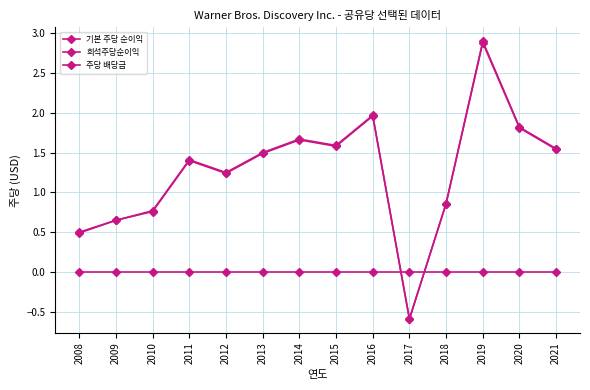

How many values in 기본 주당 순이익 are below zero?

1